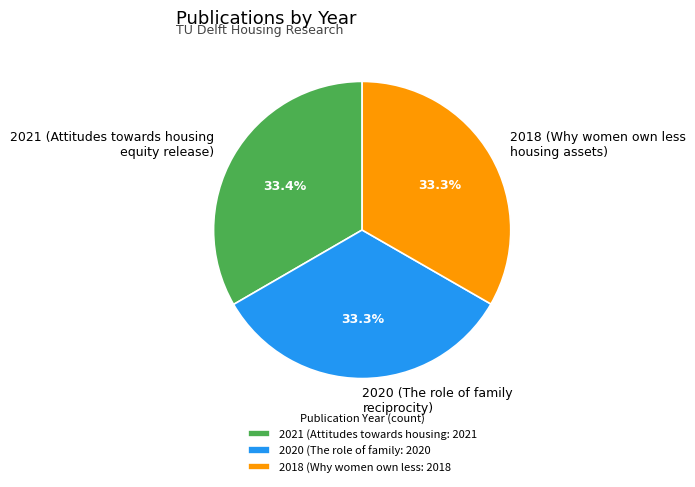

Does 2018 (Why women own less housing assets) account for over 50% of the chart?

No